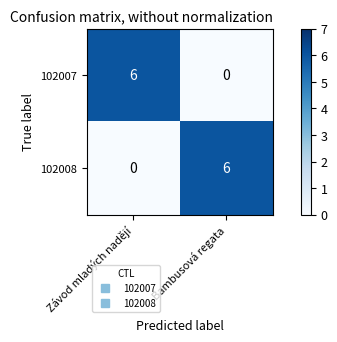

What is the average value of the 102007 series?

3